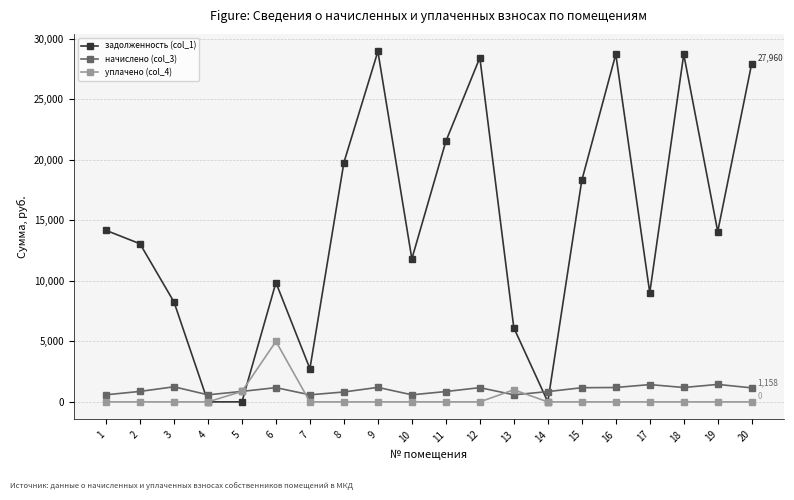

How many distinct data groups are displayed?

3